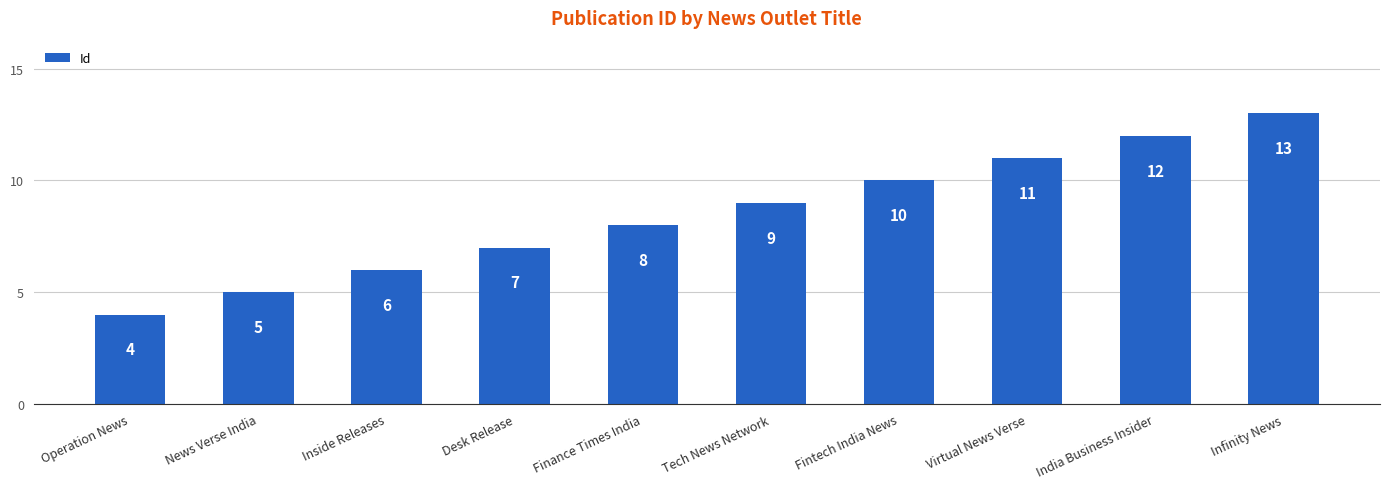

What is the value of the 5th bar from the left?

8